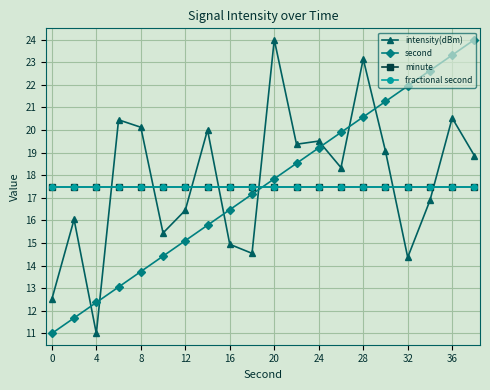

Which category has the lowest value in the intensity(dBm) series?

4